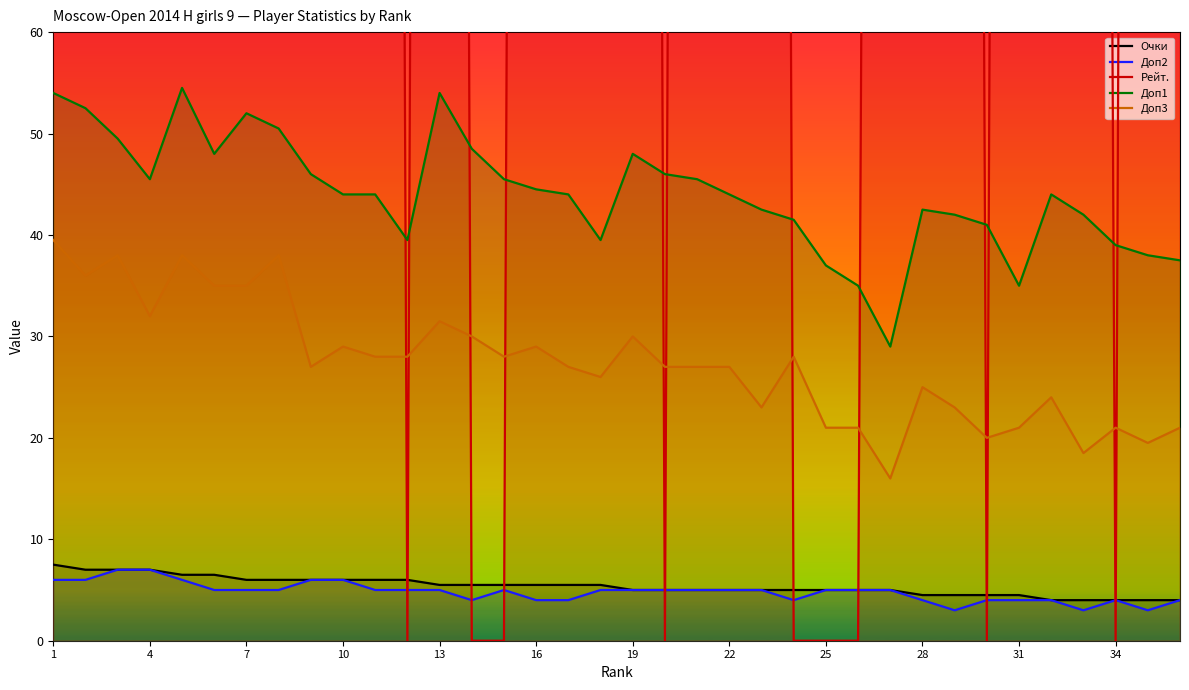

True or false: Очки has more than 2 interior local peaks.

False